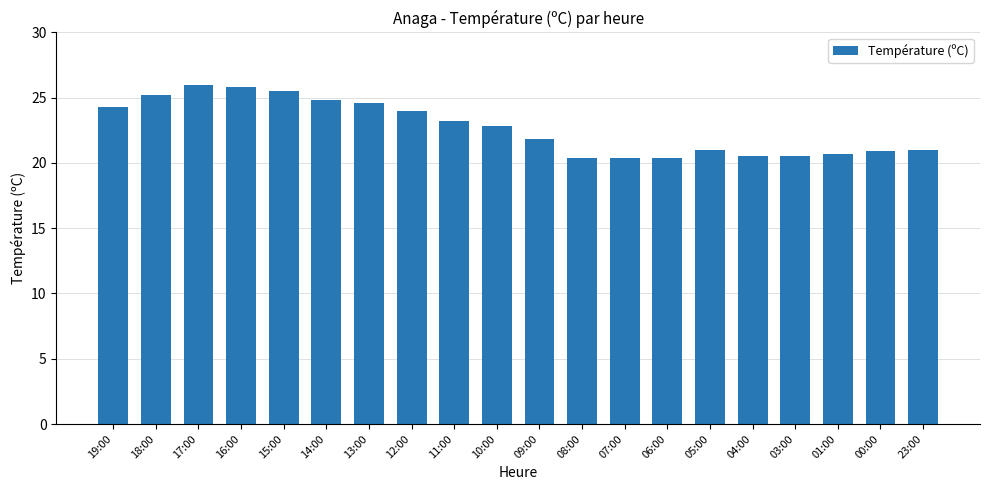

What is the greatest value displayed?

26.0